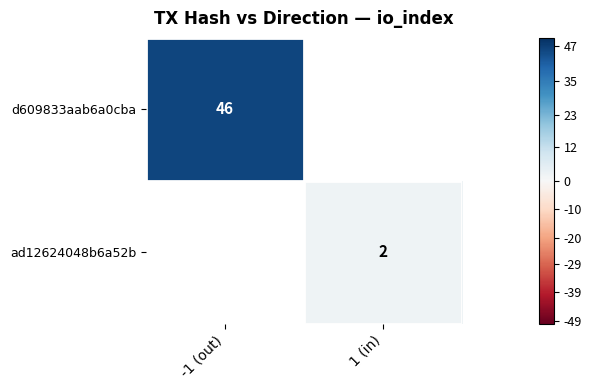

The ad12624048b6a52b series shows 1 at 1 (in). True or false?

False